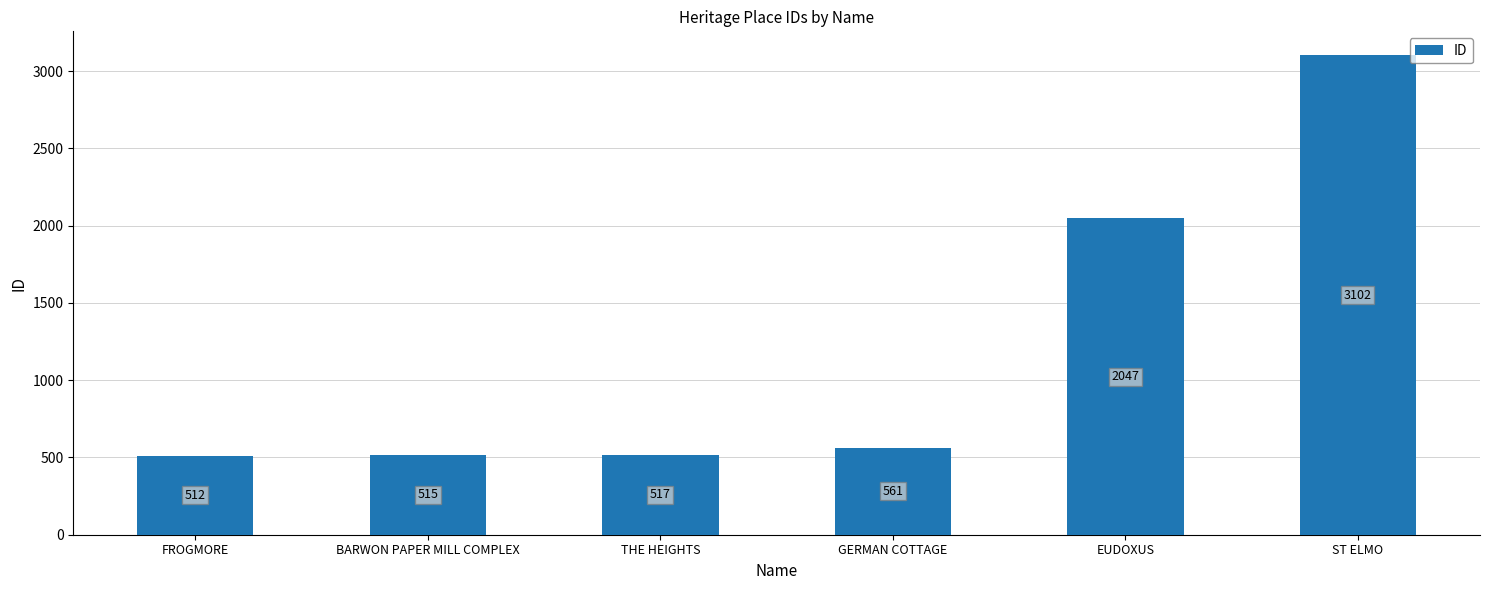

Reading left to right, list all the values displayed in this chart.

512	515	517	561	2047	3102